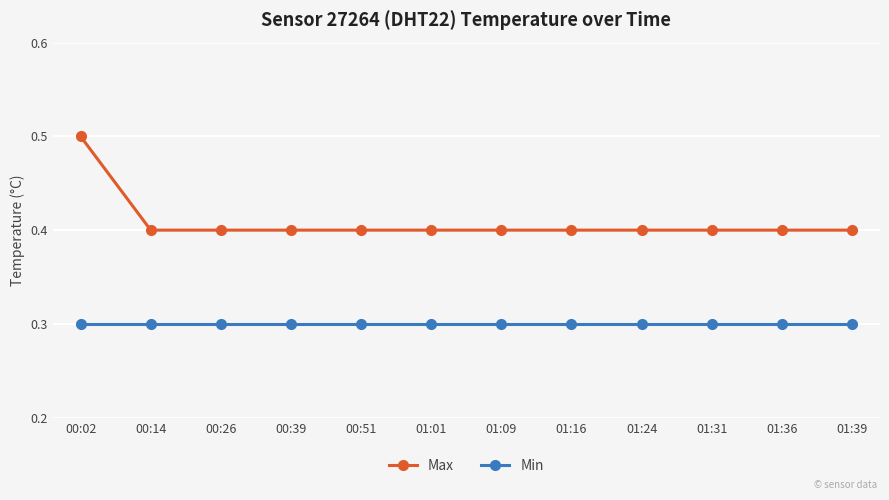

Reading left to right, extract all data points from this chart.

Max: 00:02=0.5	00:14=0.4	00:26=0.4	00:39=0.4	00:51=0.4	01:01=0.4	01:09=0.4	01:16=0.4	01:24=0.4	01:31=0.4	01:36=0.4	01:39=0.4
Min: 00:02=0.3	00:14=0.3	00:26=0.3	00:39=0.3	00:51=0.3	01:01=0.3	01:09=0.3	01:16=0.3	01:24=0.3	01:31=0.3	01:36=0.3	01:39=0.3